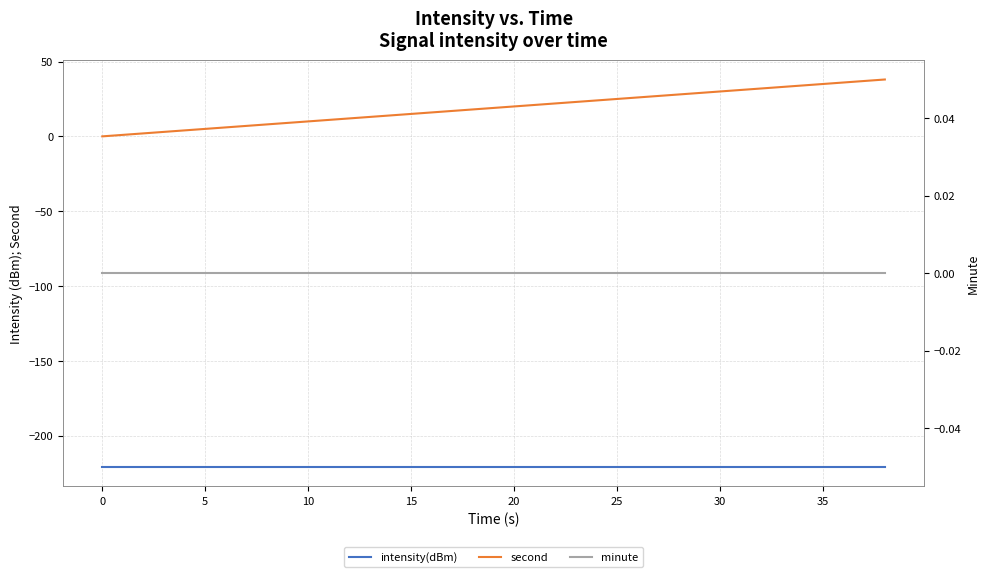

Is the value of minute at 25 greater than the value of second at 11?

No